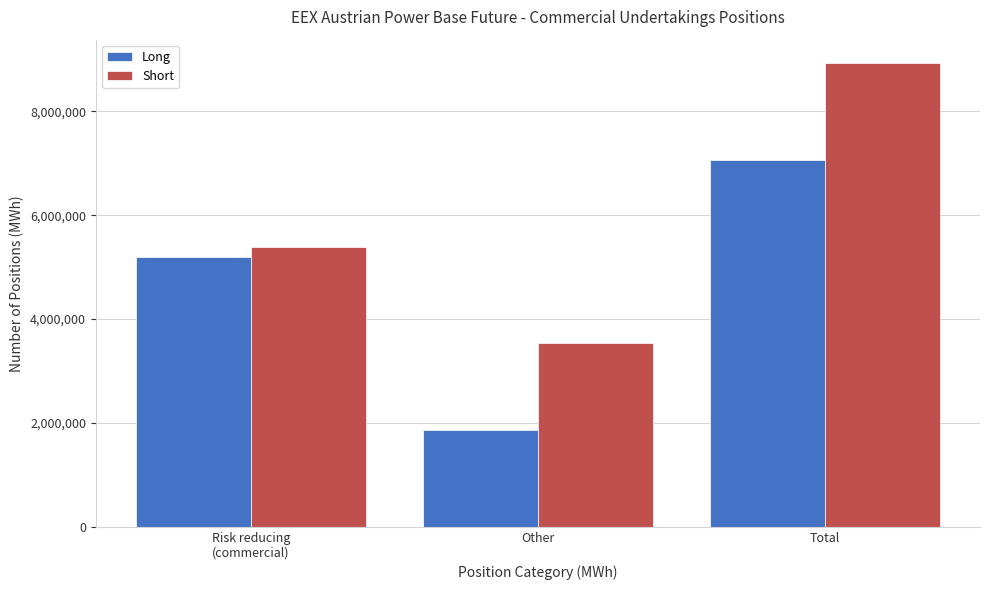

Reading left to right, list all the values displayed in this chart.

Long: 5189174	1870180	7059354
Short: 5394828	3539489	8934317